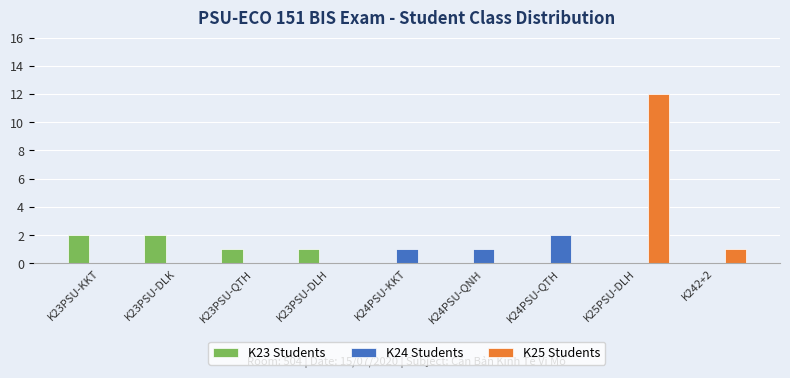

Reading left to right, transcribe all the data shown in this chart.

K23 Students: K23PSU-KKT=2	K23PSU-DLK=2	K23PSU-QTH=1	K23PSU-DLH=1	K24PSU-KKT=0	K24PSU-QNH=0	K24PSU-QTH=0	K25PSU-DLH=0	K242+2=0
K24 Students: K23PSU-KKT=0	K23PSU-DLK=0	K23PSU-QTH=0	K23PSU-DLH=0	K24PSU-KKT=1	K24PSU-QNH=1	K24PSU-QTH=2	K25PSU-DLH=0	K242+2=0
K25 Students: K23PSU-KKT=0	K23PSU-DLK=0	K23PSU-QTH=0	K23PSU-DLH=0	K24PSU-KKT=0	K24PSU-QNH=0	K24PSU-QTH=0	K25PSU-DLH=12	K242+2=1